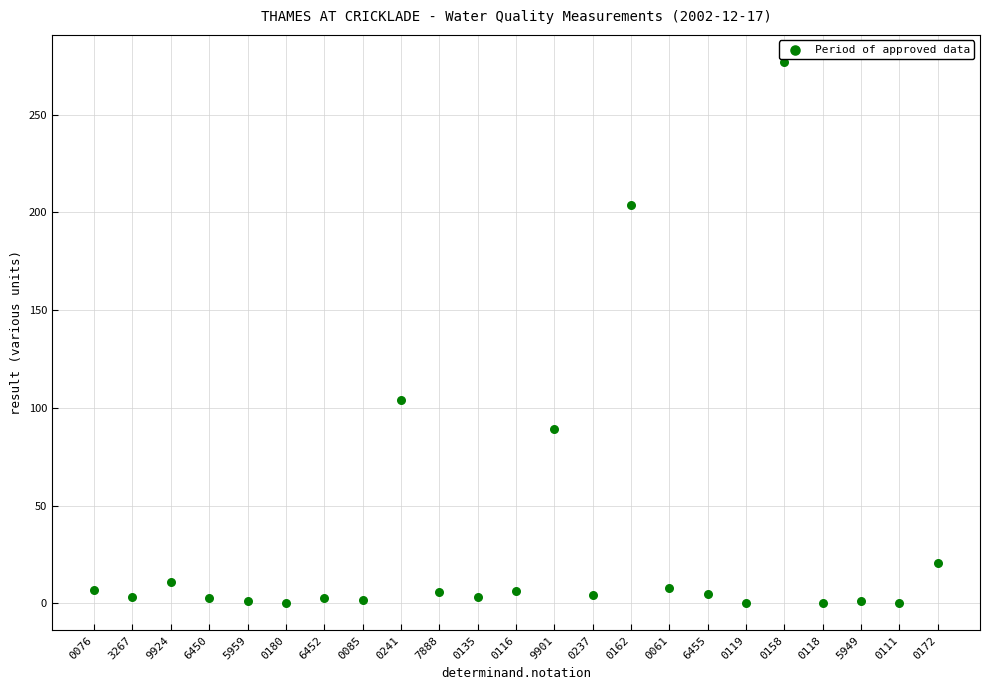

What Y value in the scatter plot is closest to 138?

104.0